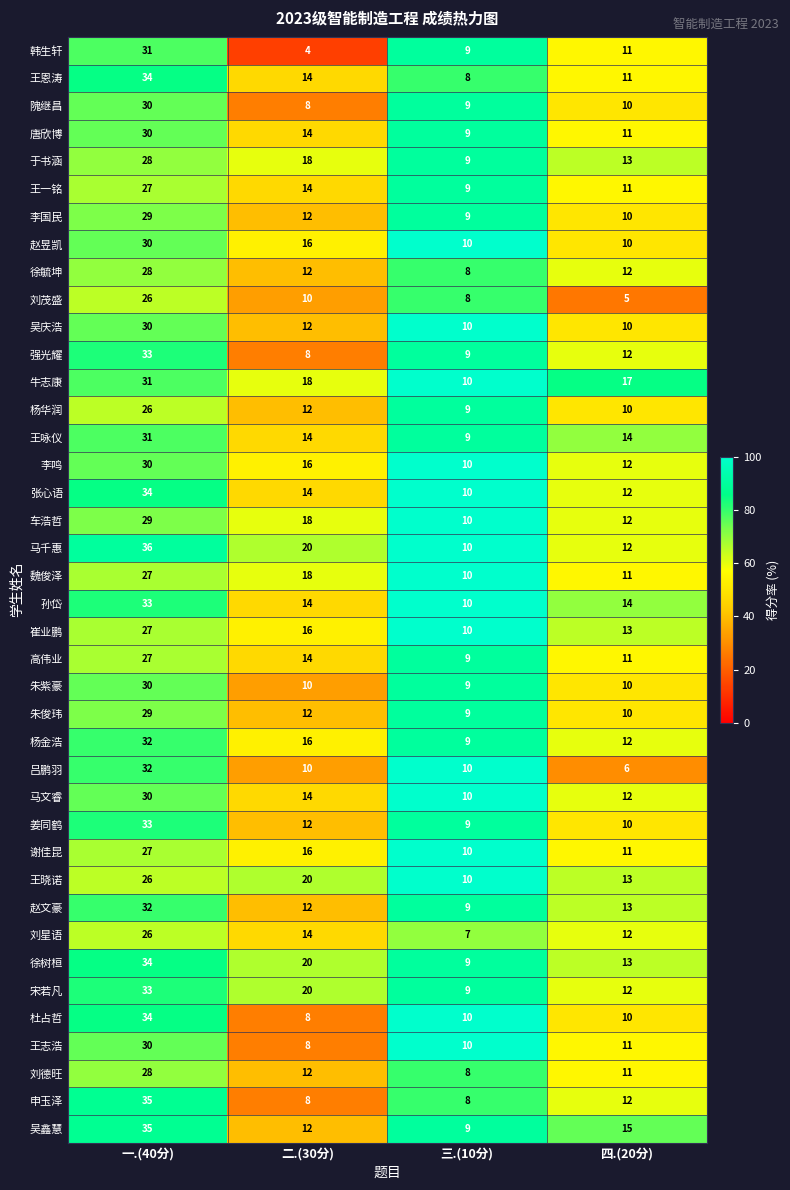

What is the minimum value shown in the chart?

4